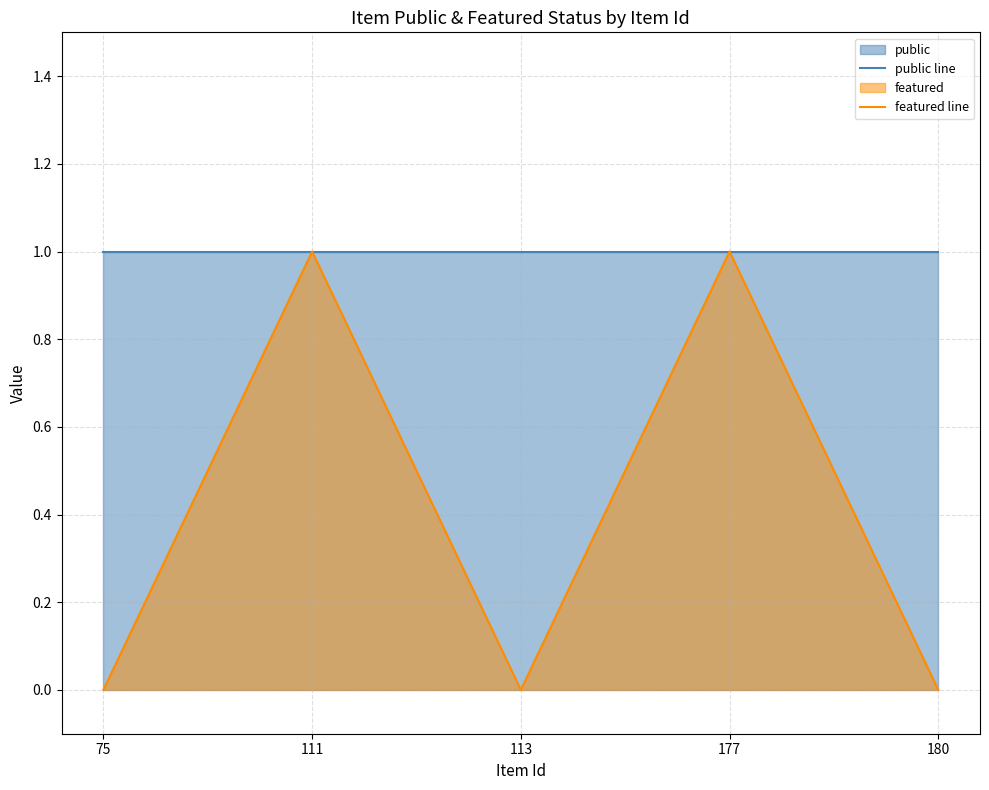

Reading left to right, what are all the values shown in this chart?

public line: 75=1	111=1	113=1	177=1	180=1
featured line: 75=0	111=1	113=0	177=1	180=0